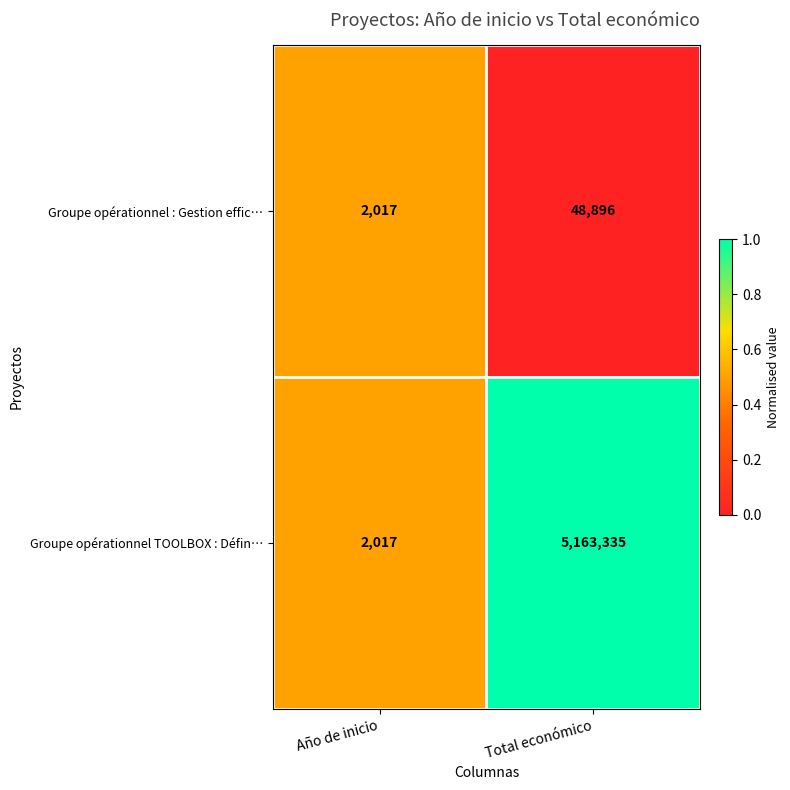

The value of Groupe opérationnel : Gestion effic… at Año de inicio is 3569. True or false?

False